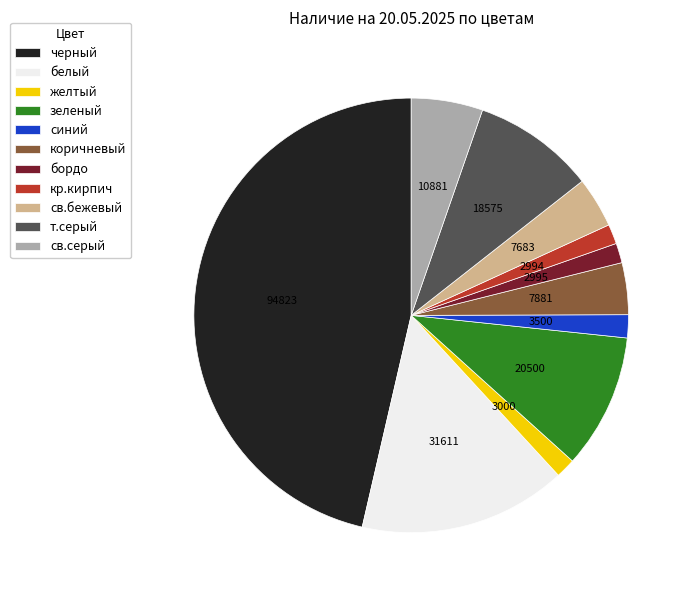

Is the sum of черный and бордо greater than half?

No